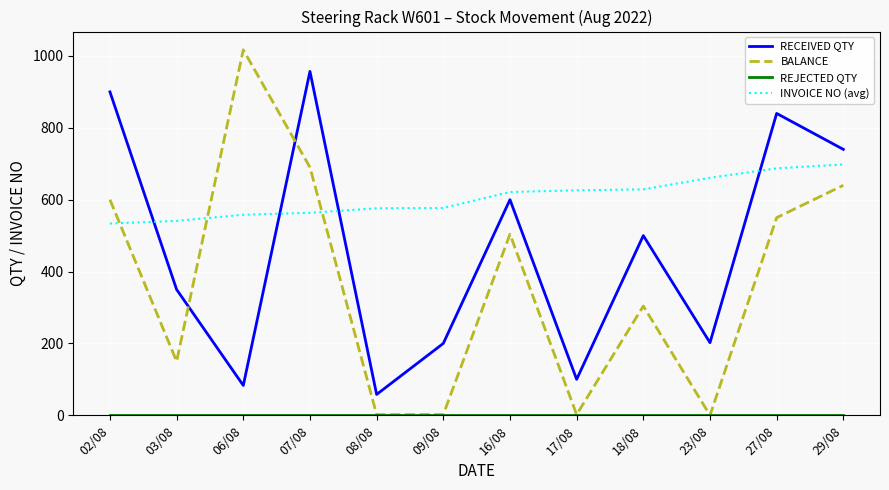

What is the minimum value for INVOICE NO (avg)?

533.5